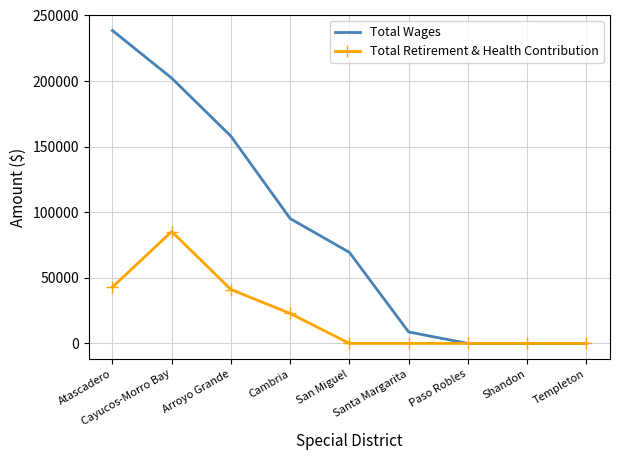

What is the average value of the Total Retirement & Health Contribution series?

21353